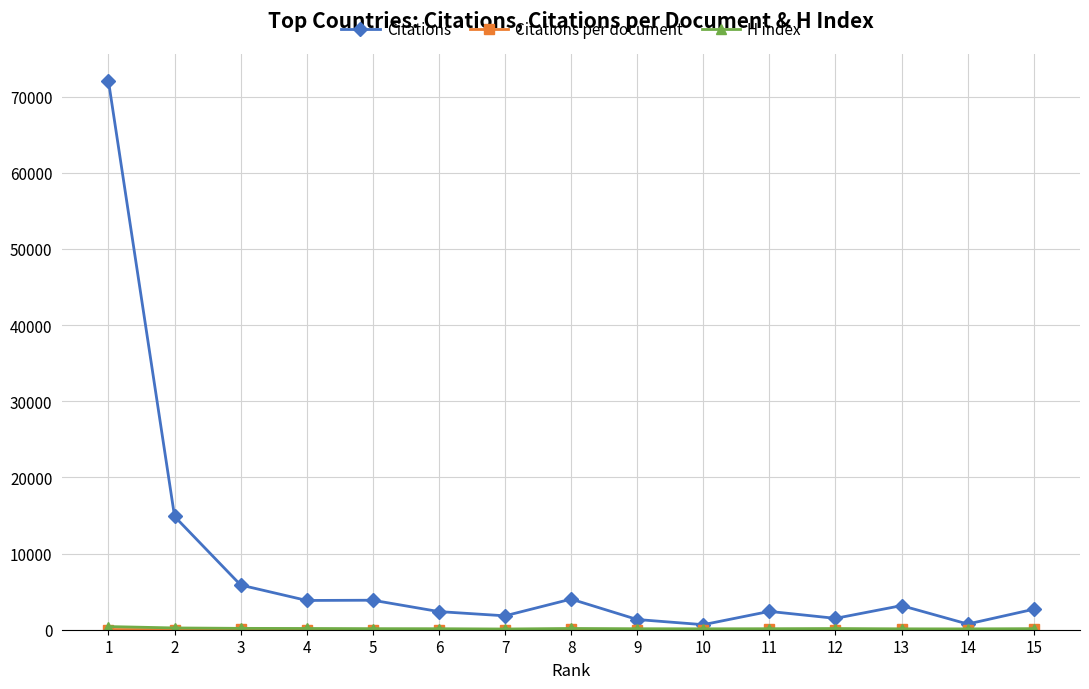

How many categories are shown in the chart?

15